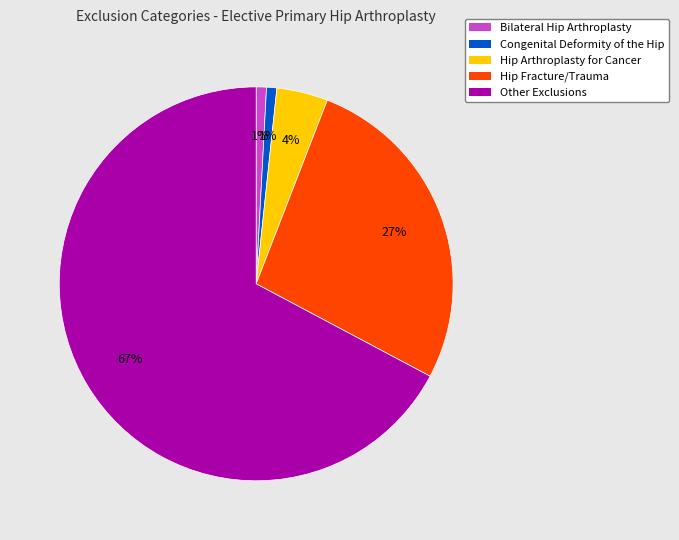

What percentage is the Hip Arthroplasty for Cancer slice, to the nearest percent?

4%